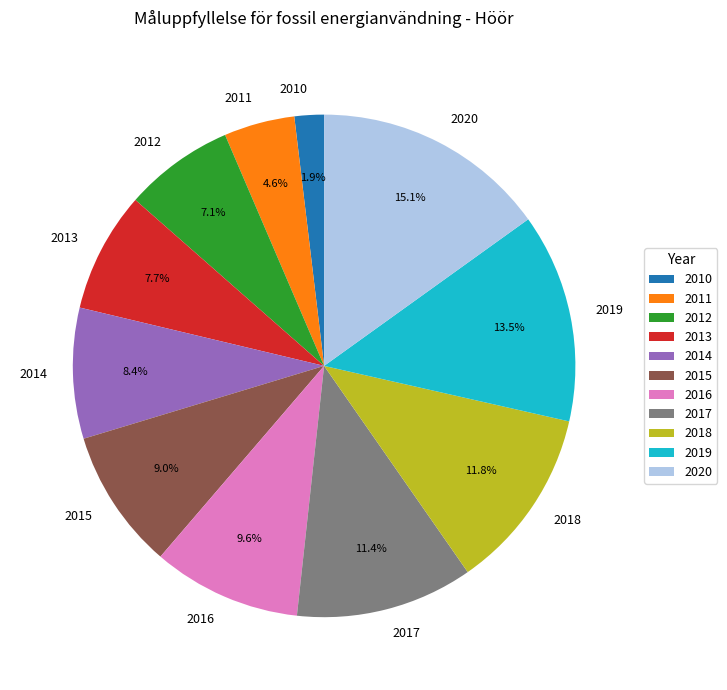

To the nearest percent, what is the combined percentage of 2015 and 2019?

22%